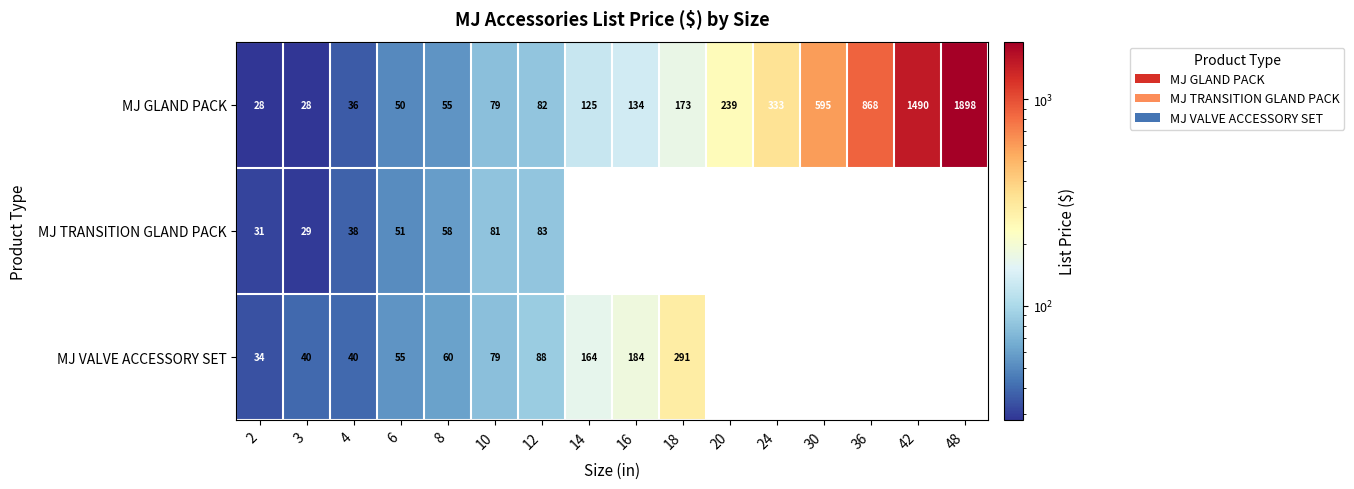

At 3, list the series in order from largest to smallest.

MJ VALVE ACCESSORY SET, MJ TRANSITION GLAND PACK, MJ GLAND PACK